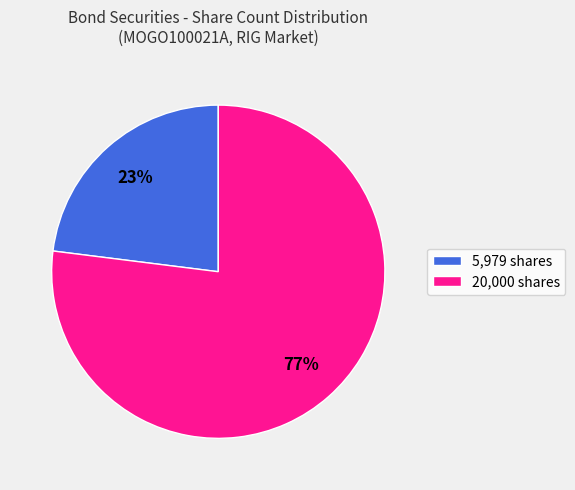

The 20,000 shares slice represents 77% of the pie. True or false?

True